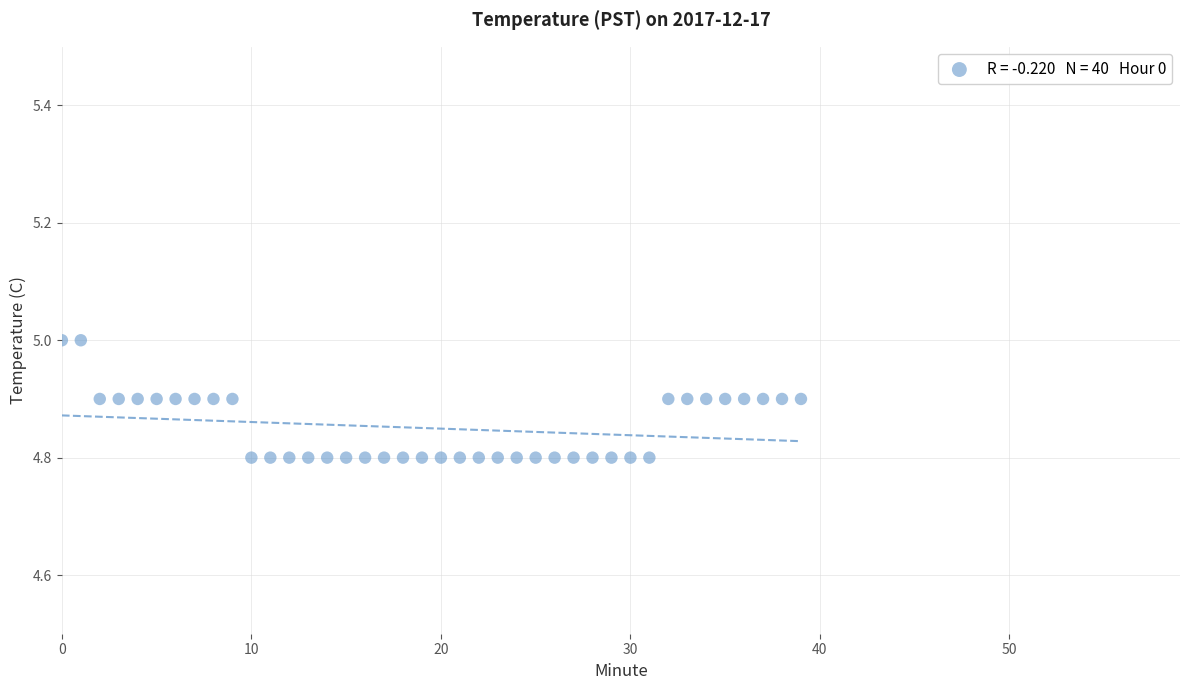

How many points are shown in the scatter plot?

40